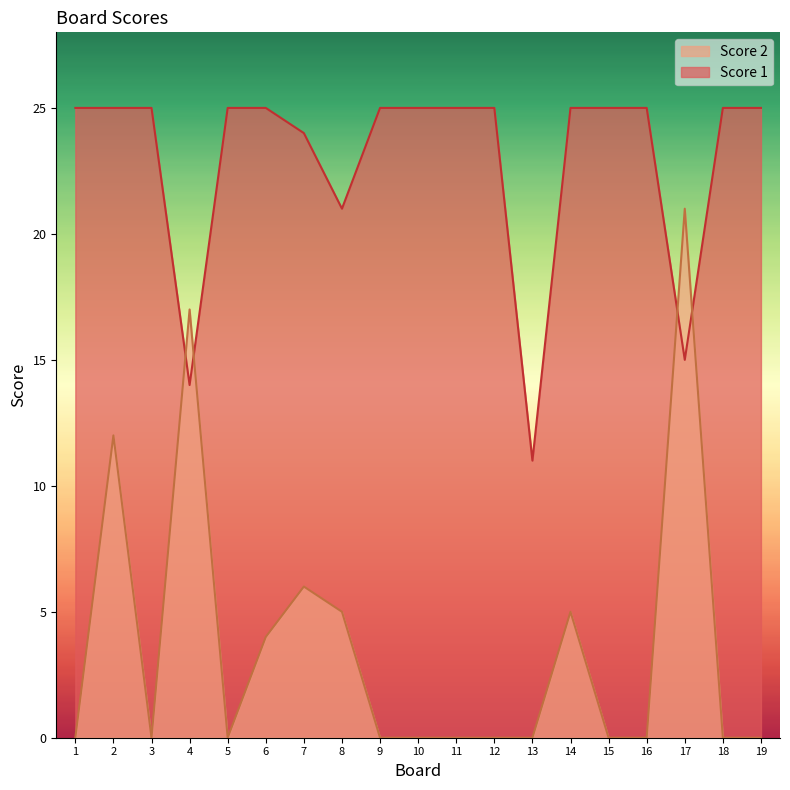

At which category does Score 2 reach its first local peak?

2